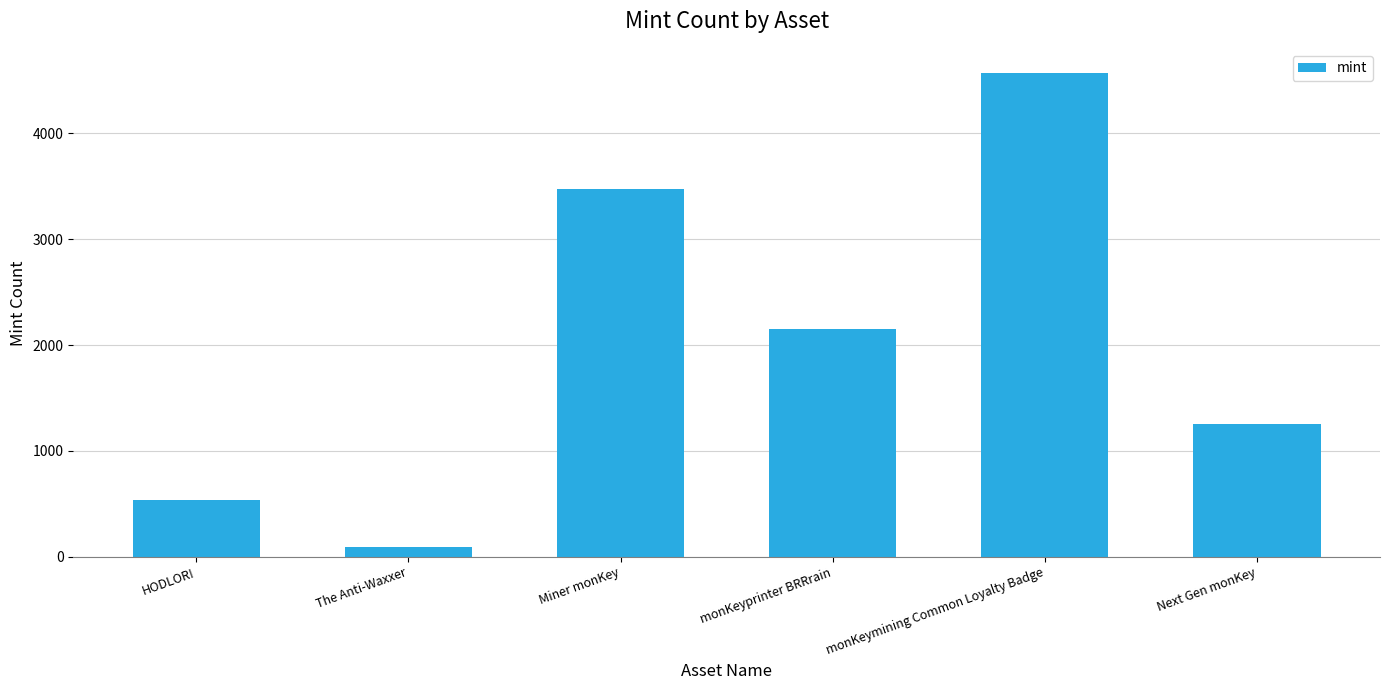

Count the number of data series in this chart.

1